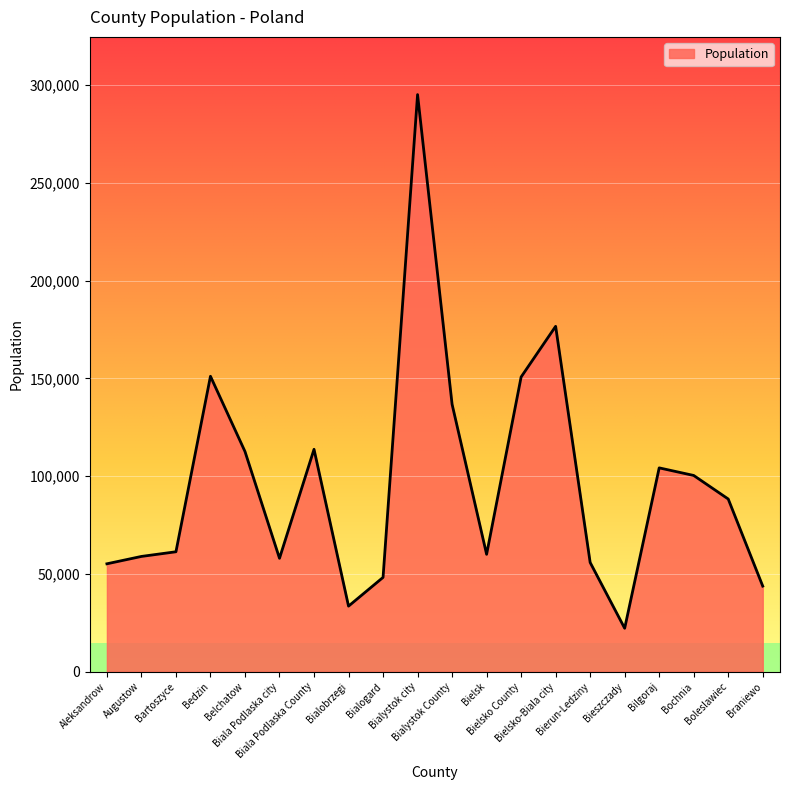

What is the greatest value displayed?

295210